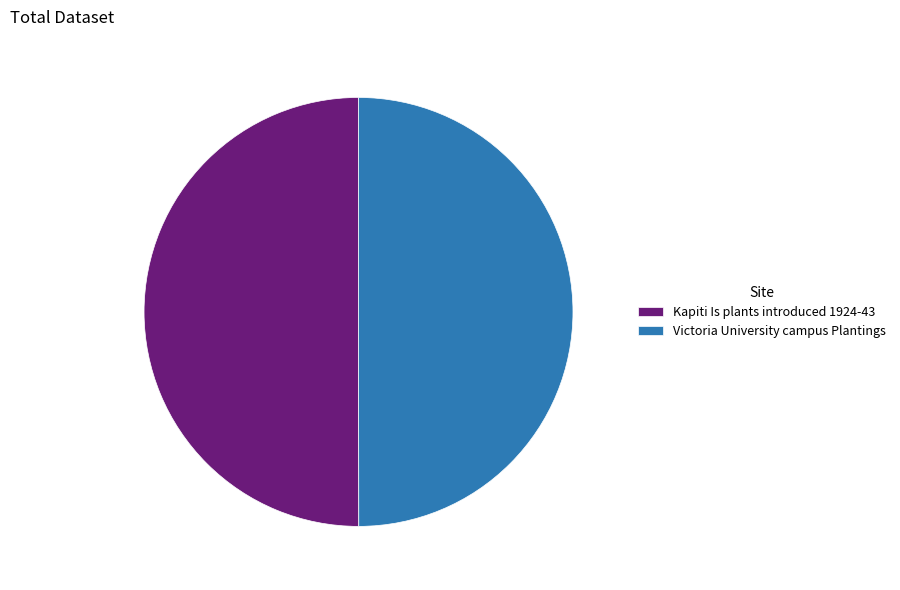

True or false: Kapiti Is plants introduced 1924-43 accounts for 58% of the total.

False